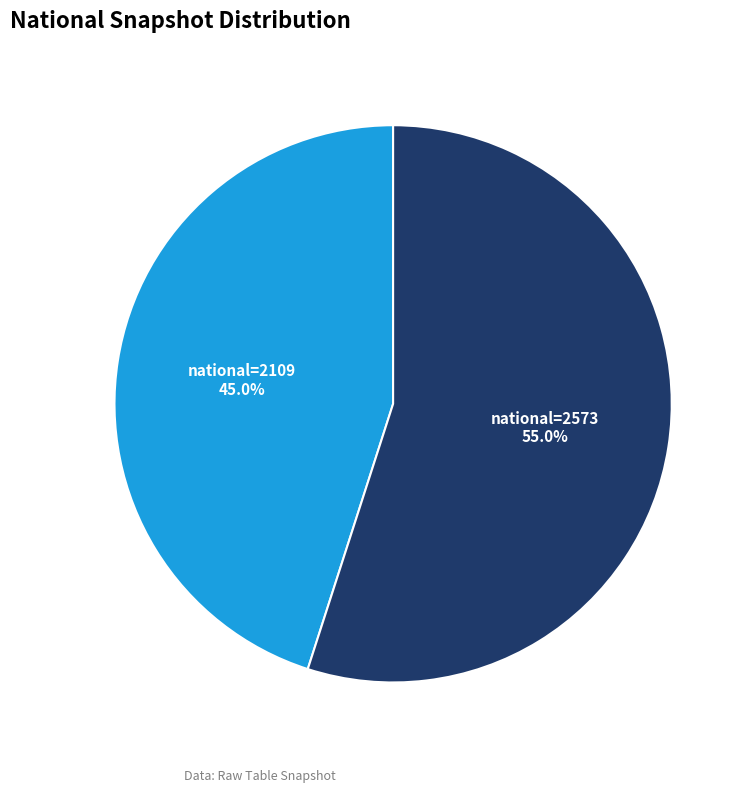

Does any single category account for the majority?

Yes